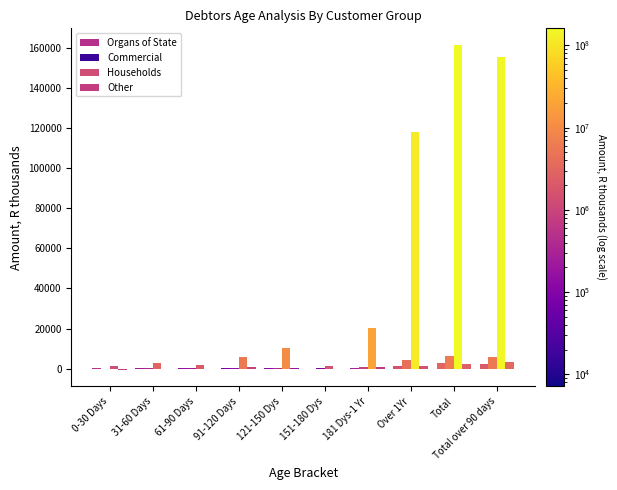

The value of Organs of State at 151-180 Dys is 20.5. True or false?

True